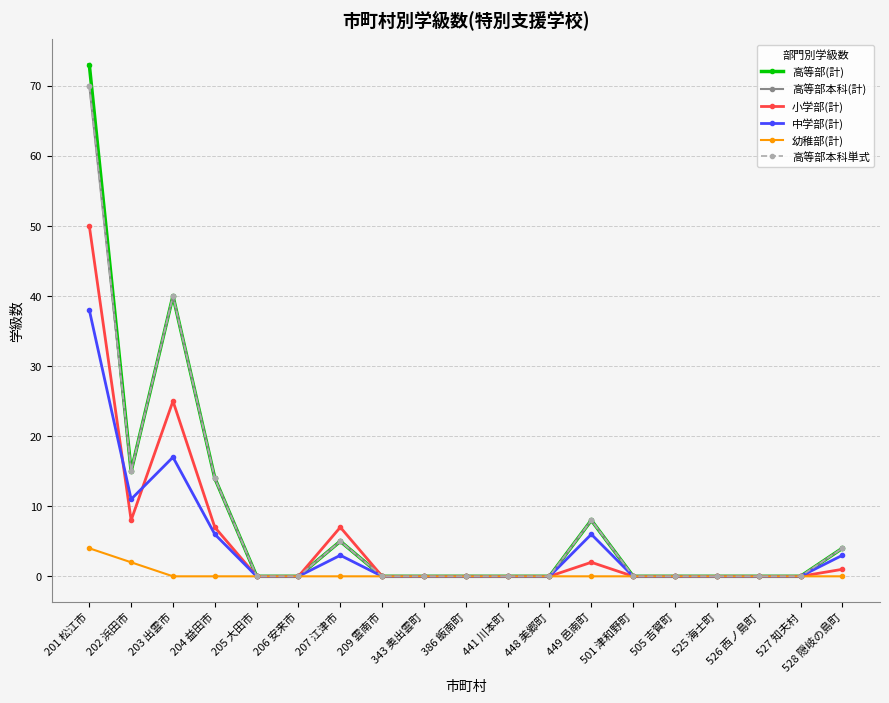

What is the difference between the 中学部(計) values at 528 隠岐の島町 and 204 益田市?

3